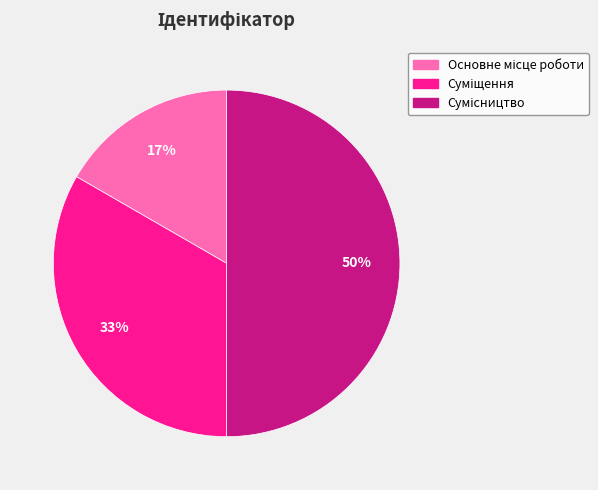

To the nearest percent, what is the difference between the largest and smallest slice percentages?

33%